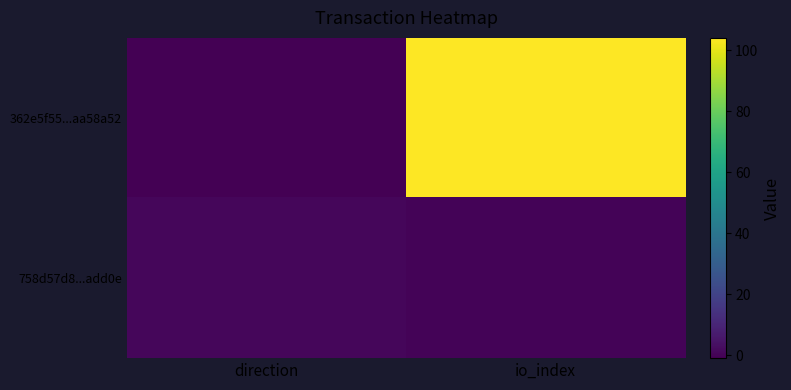

Rank the series by their average value, from lowest to highest.

758d57d8...add0e, 362e5f55...aa58a52